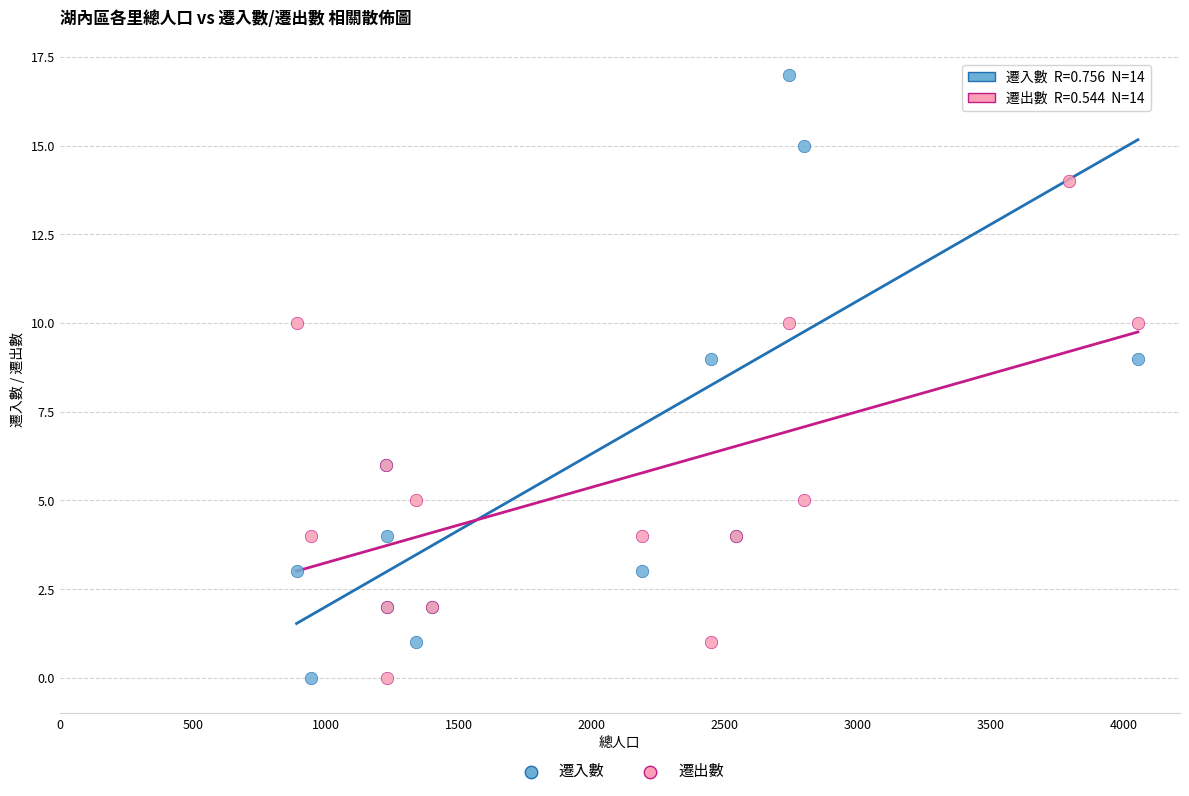

Which series contains the highest Y value?

遷入數